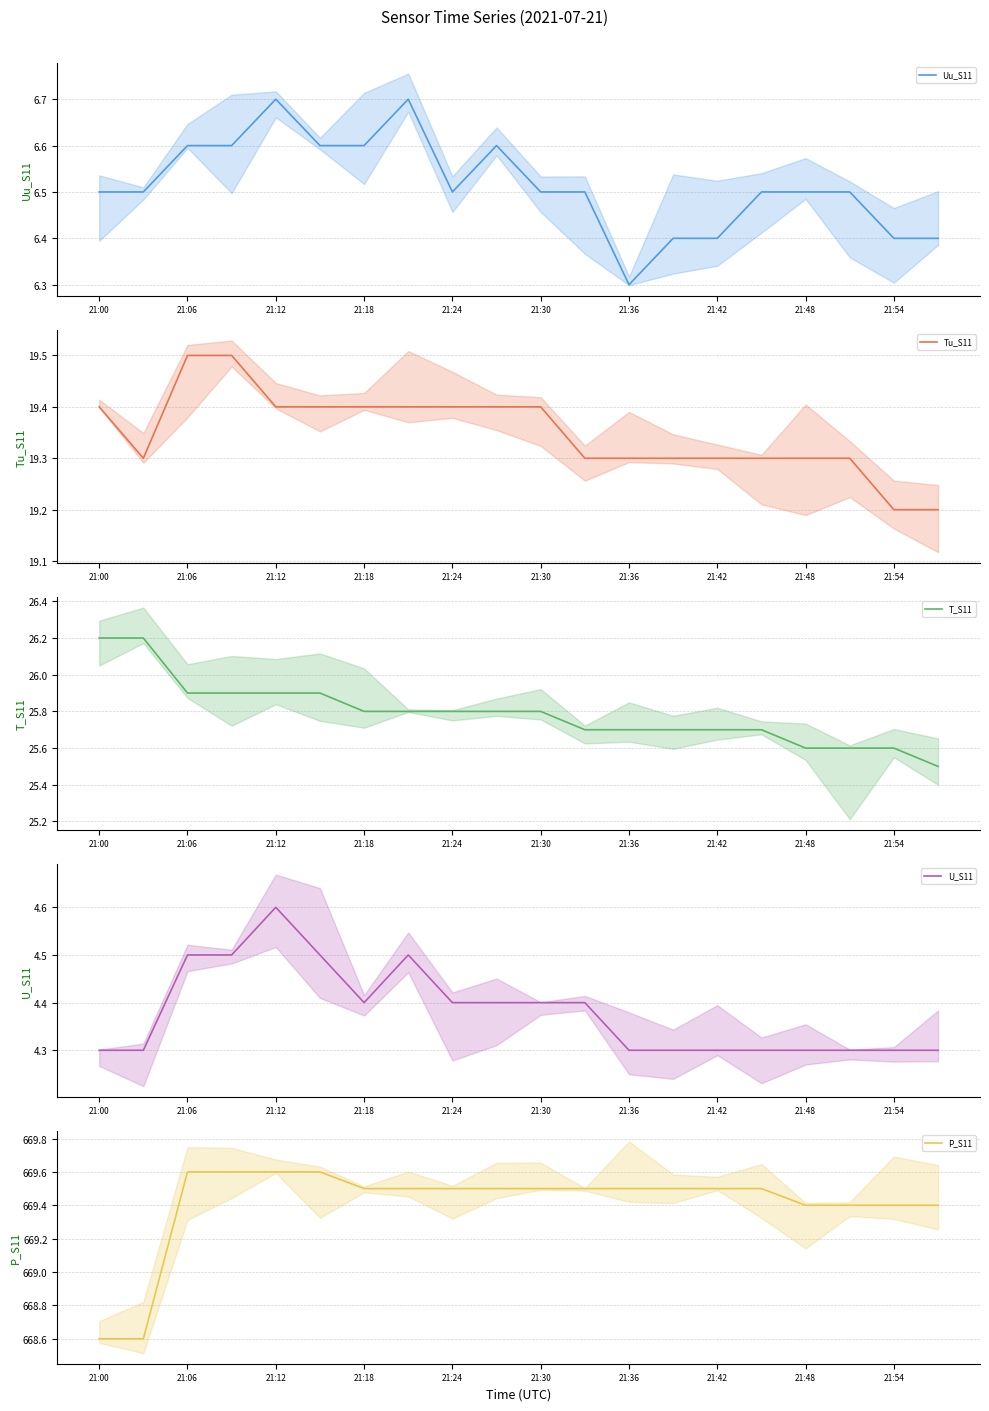

How many lines are shown in the chart?

5